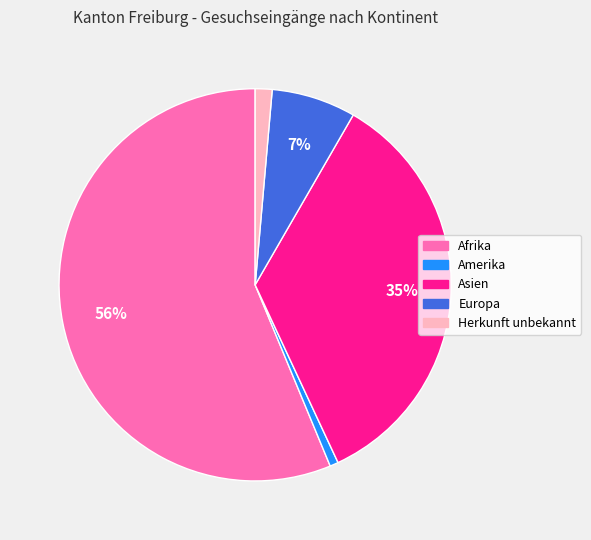

True or false: Europa accounts for 18% of the total.

False